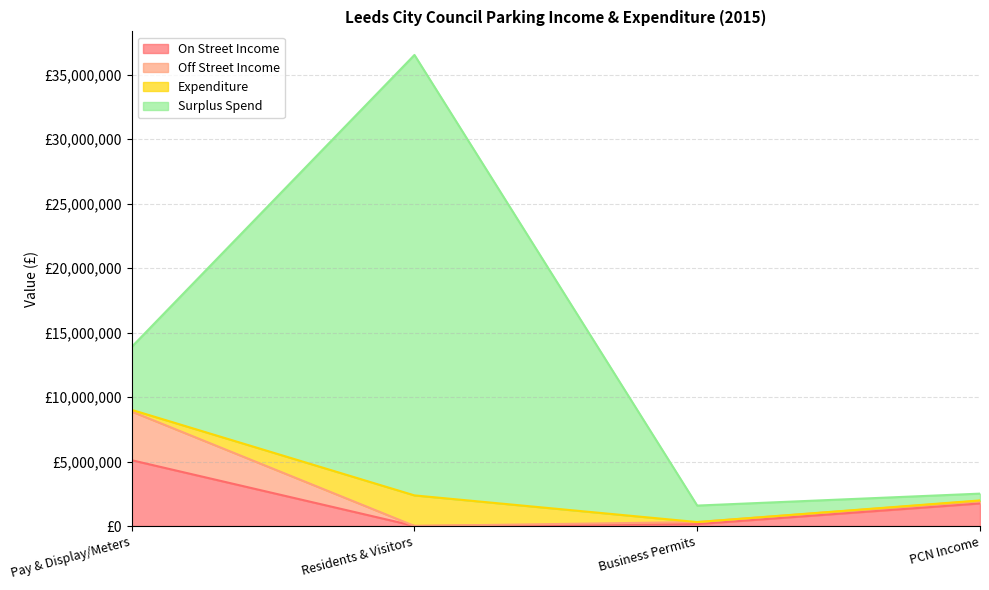

Rank the categories by Off Street Income value from highest to lowest.

Pay & Display/Meters, PCN Income, Business Permits, Residents & Visitors